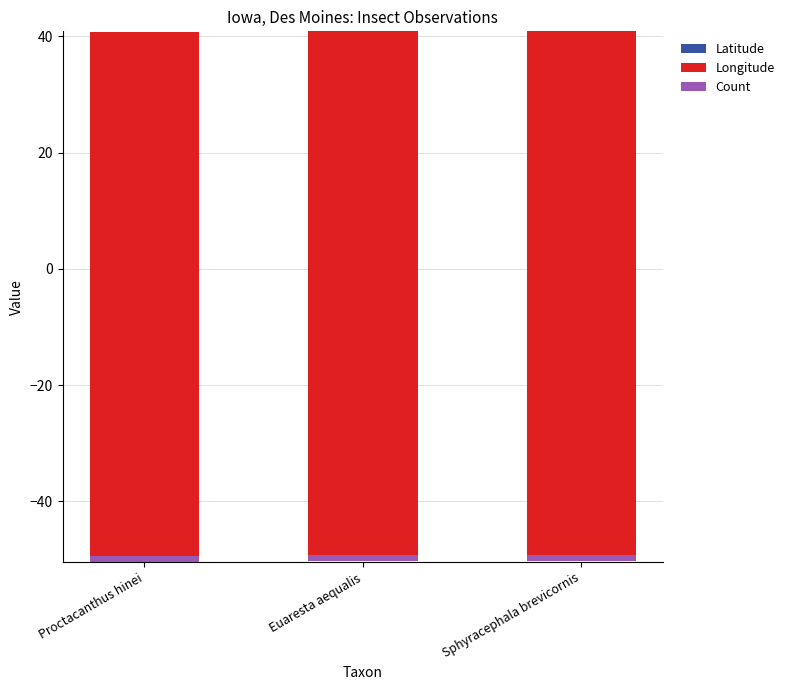

What is the sum of all Count values?

3.0